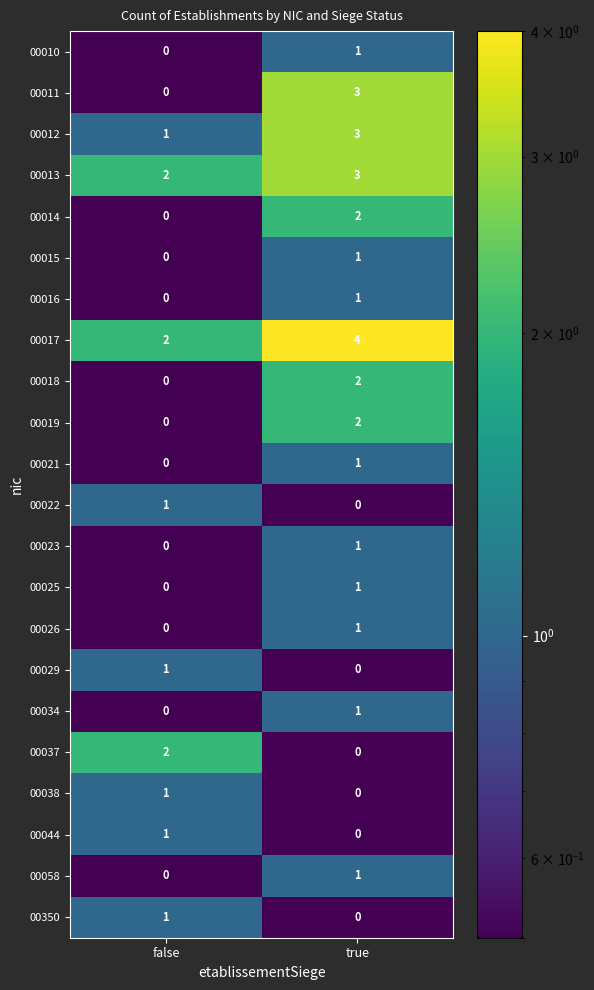

Which series has the largest range (max minus min)?

00011